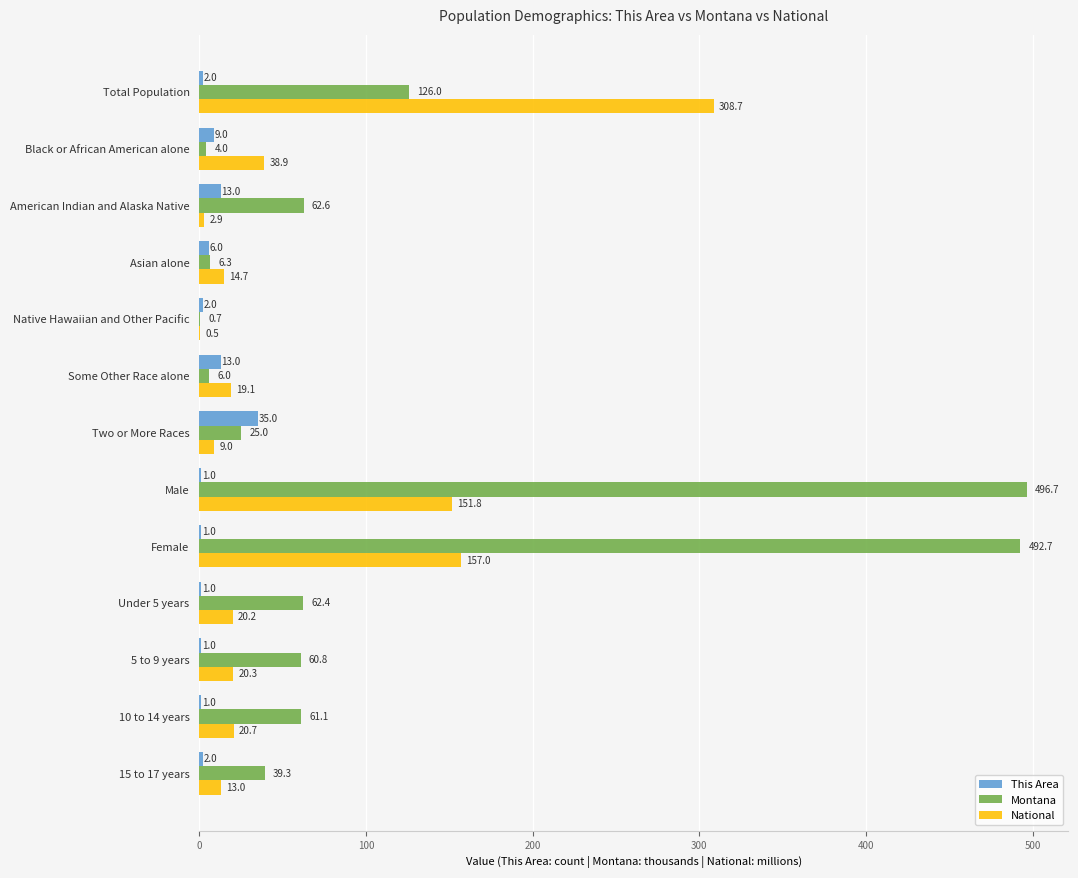

What is the sum of the Montana values at 10 to 14 years and Some Other Race alone?

67.1